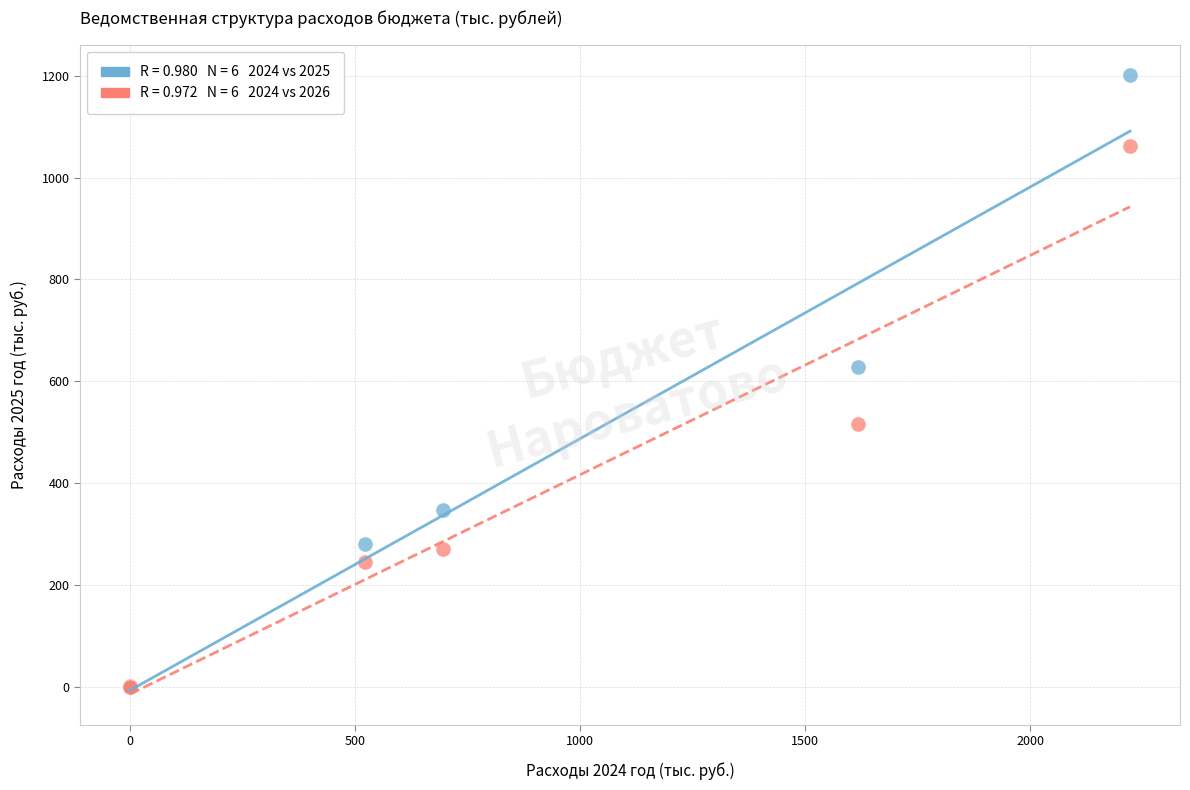

Across all series, what Y value is closest to 600?

628.5